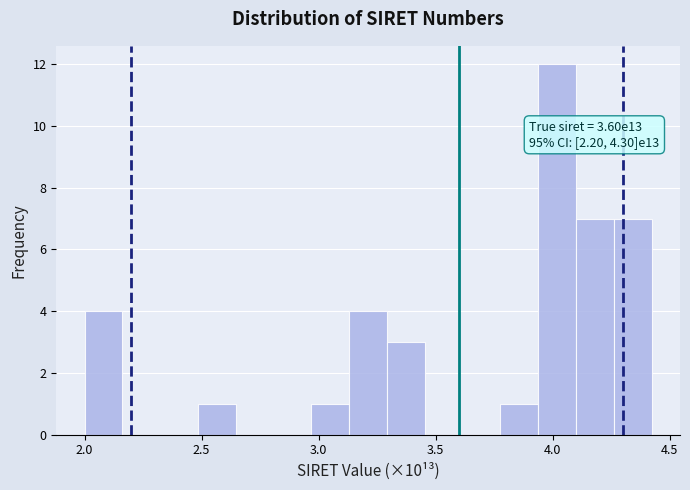

Read against the x-axis, roughly where is the centre of the tallest bar?

4.00